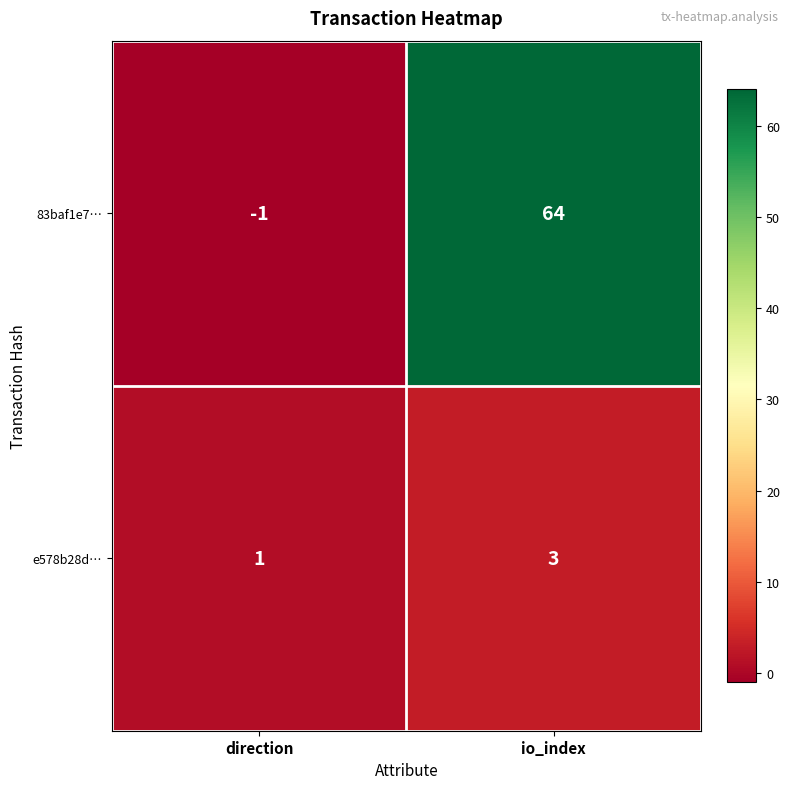

Reading left to right, list all the values displayed in this chart.

83baf1e7…: direction=-1	io_index=64
e578b28d…: direction=1	io_index=3